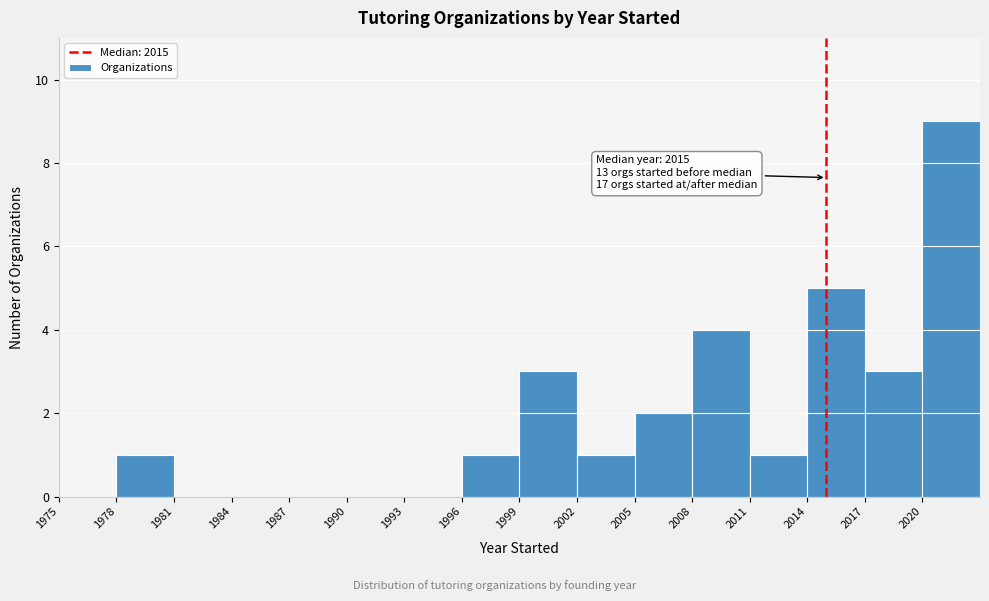

Which range on the x-axis has the tallest bar?

2020 to 2023